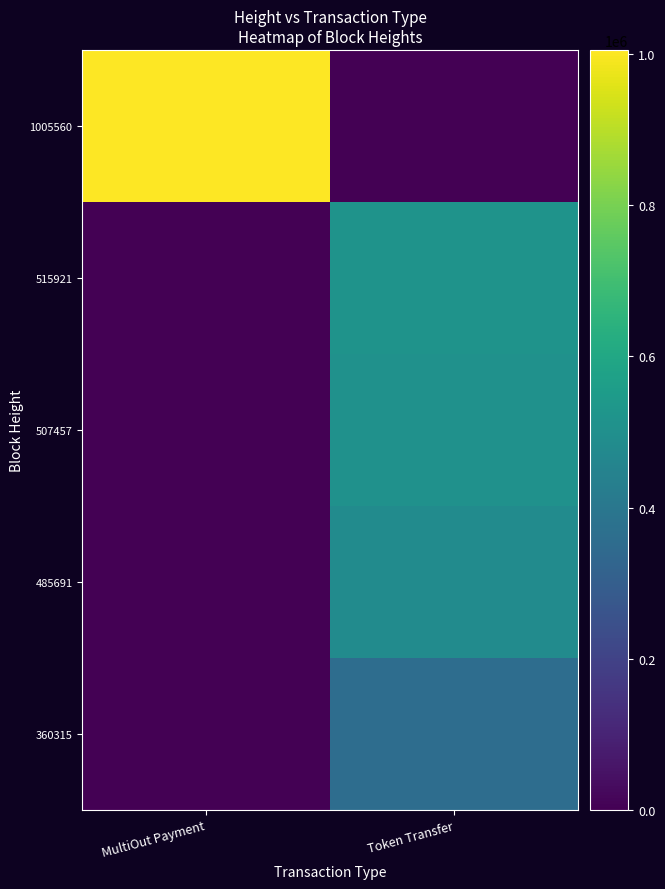

Which has a higher value, MultiOut Payment or Token Transfer?

MultiOut Payment